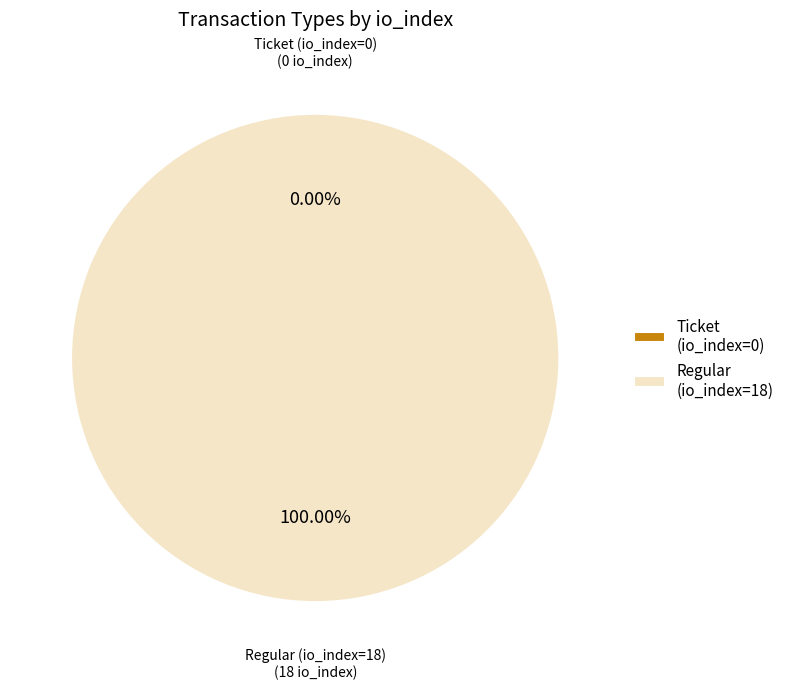

What is the largest slice in the pie chart?

Regular (io_index=18)